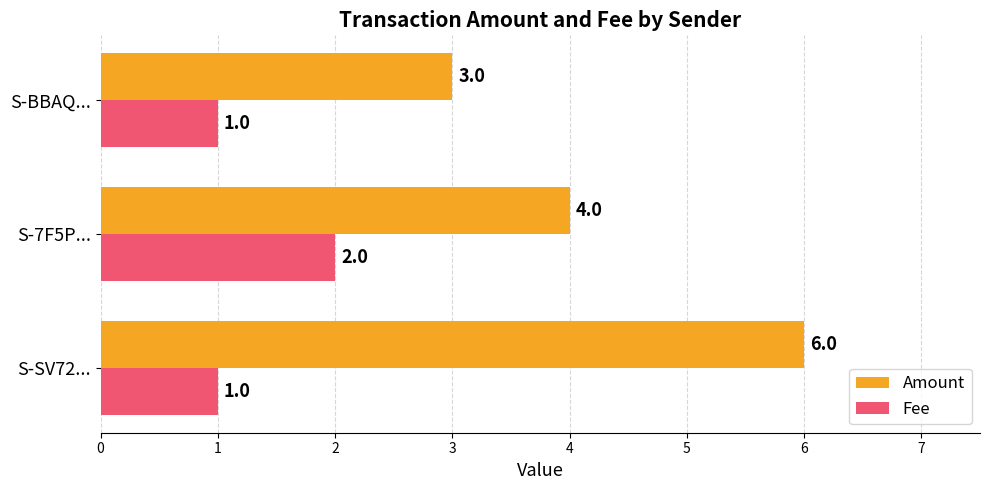

List the series in order of their peak value, highest first.

Amount, Fee